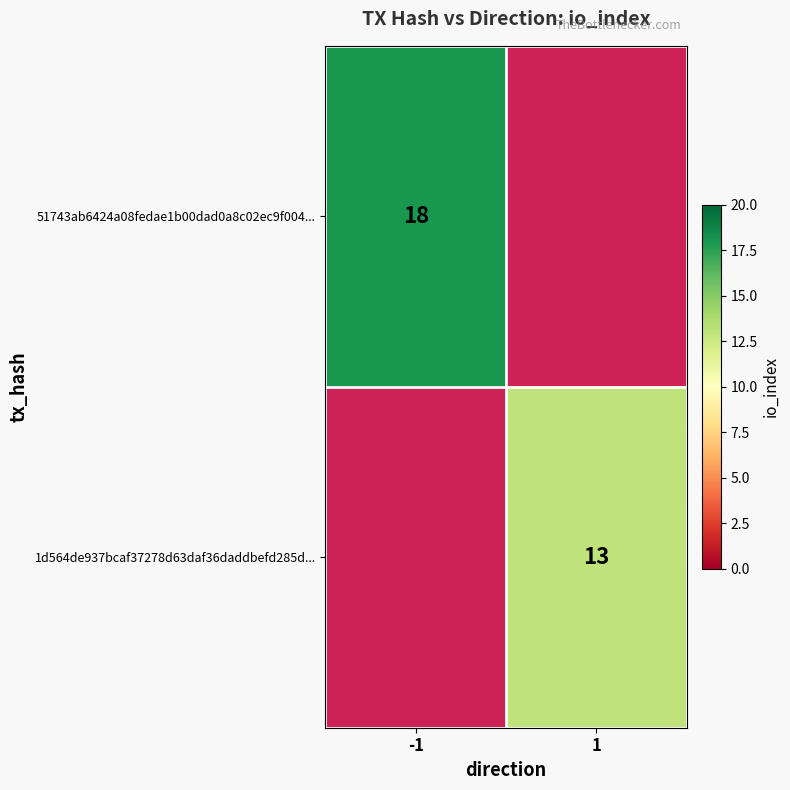

At which category does the chart reach its minimum across all series?

1